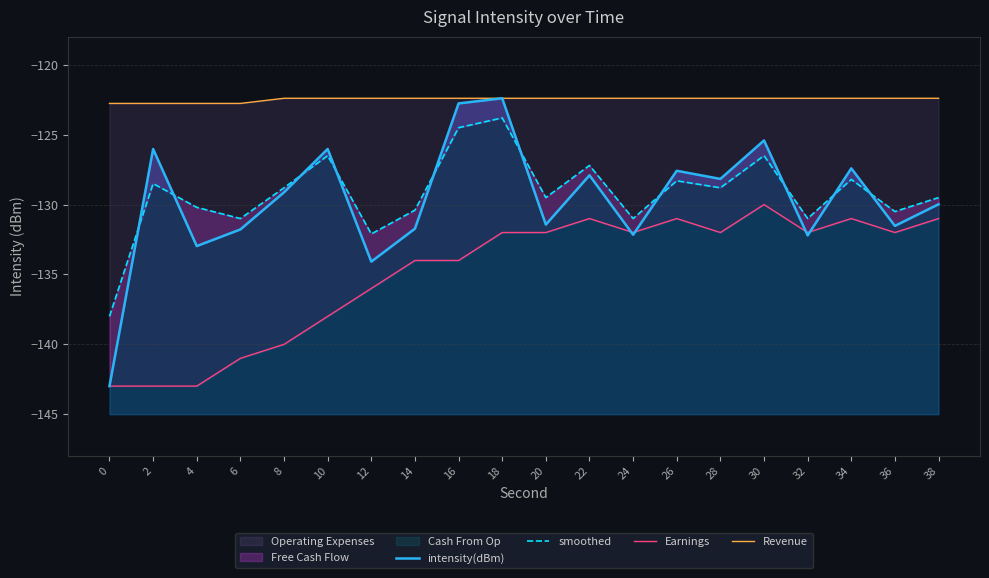

Reading left to right, what are all the values shown in this chart?

intensity(dBm): 0=-143.0	2=-126.0	4=-133.0	6=-131.8	8=-129.1	10=-126.0	12=-134.1	14=-131.7	16=-122.8	18=-122.4	20=-131.4	22=-127.9	24=-132.2	26=-127.6	28=-128.2	30=-125.4	32=-132.2	34=-127.4	36=-131.5	38=-130.0
smoothed: 0=-138.0	2=-128.5	4=-130.2	6=-131.0	8=-128.8	10=-126.5	12=-132.1	14=-130.4	16=-124.5	18=-123.8	20=-129.5	22=-127.2	24=-131.0	26=-128.3	28=-128.8	30=-126.5	32=-131.0	34=-128.2	36=-130.5	38=-129.5
Earnings: 0=-143.0	2=-143.0	4=-143.0	6=-141.0	8=-140.0	10=-138.0	12=-136.0	14=-134.0	16=-134.0	18=-132.0	20=-132.0	22=-131.0	24=-132.0	26=-131.0	28=-132.0	30=-130.0	32=-132.0	34=-131.0	36=-132.0	38=-131.0
Revenue: 0=-122.8	2=-122.8	4=-122.8	6=-122.8	8=-122.4	10=-122.4	12=-122.4	14=-122.4	16=-122.4	18=-122.4	20=-122.4	22=-122.4	24=-122.4	26=-122.4	28=-122.4	30=-122.4	32=-122.4	34=-122.4	36=-122.4	38=-122.4